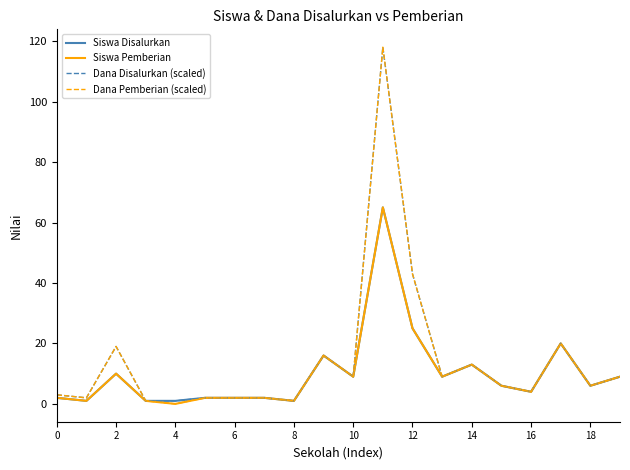

What is the maximum value for Siswa Pemberian?

65